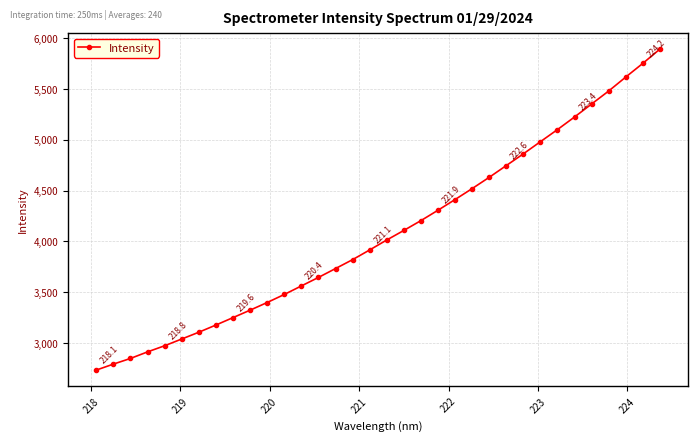

Does the chart display data point markers on the line(s)?

Yes